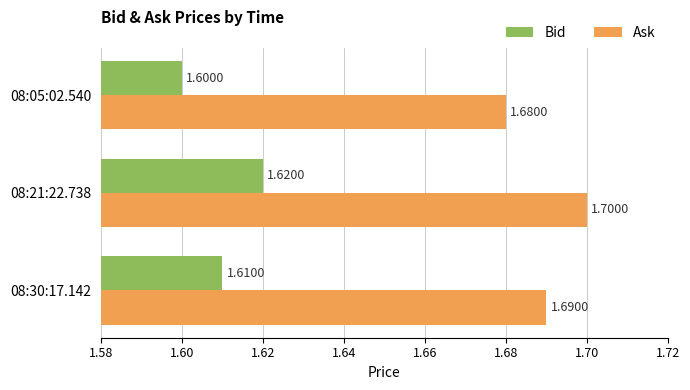

Which series has the largest total across all categories?

Ask